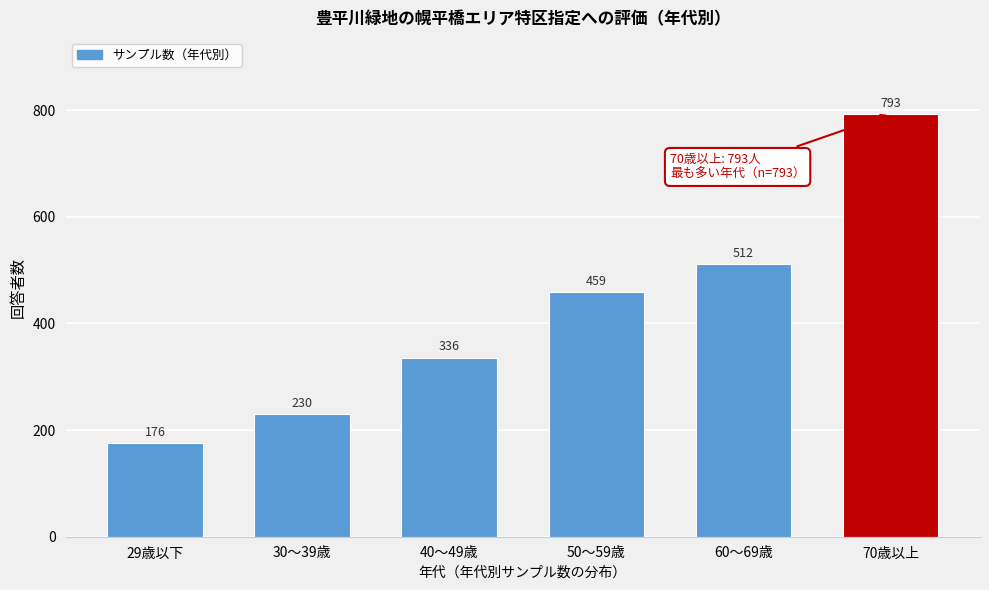

Reading left to right, list all the values displayed in this chart.

29歳以下=176	30～39歳=230	40～49歳=336	50～59歳=459	60～69歳=512	70歳以上=793